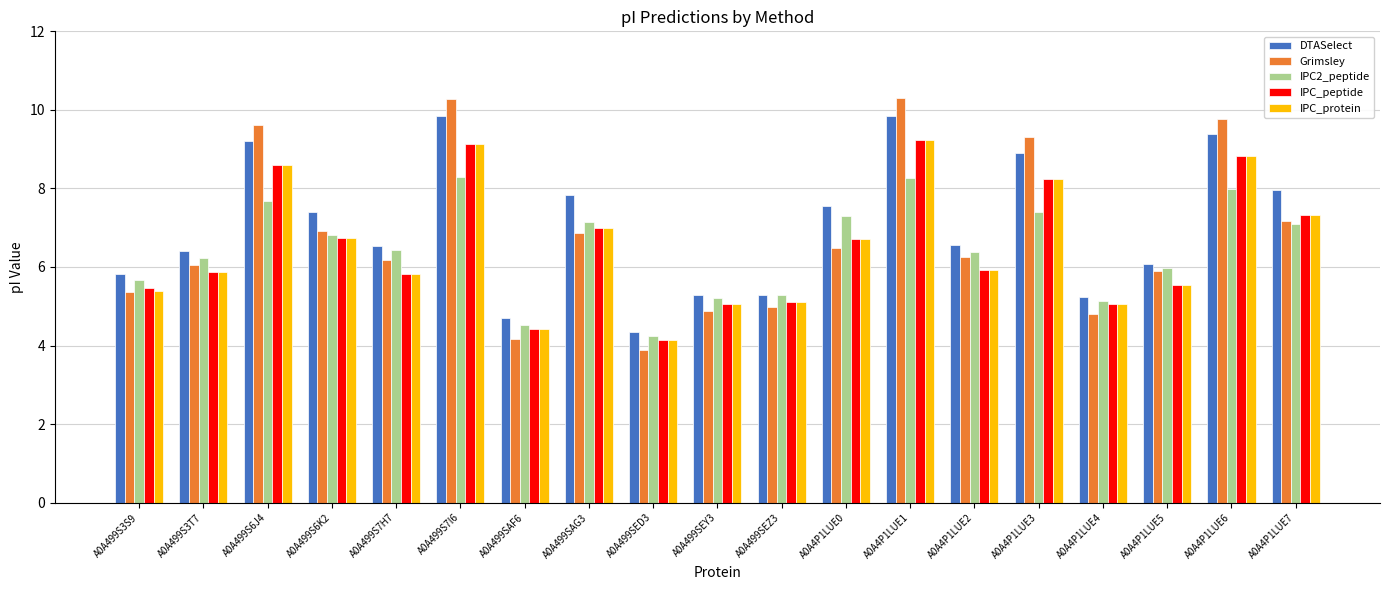

The IPC_peptide series shows 8.9 at A0A499S3T7. True or false?

False